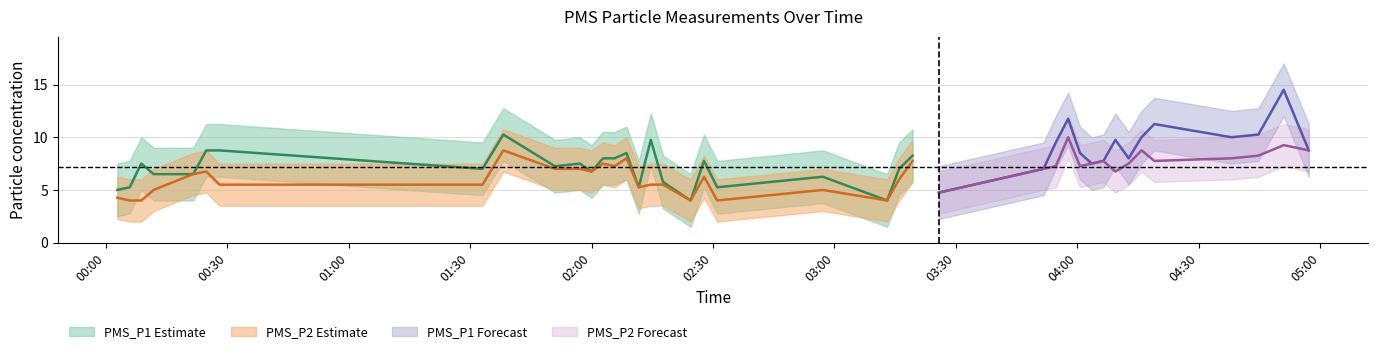

True or false: PMS_P2 and PMS_P1 intersect in this chart.

False